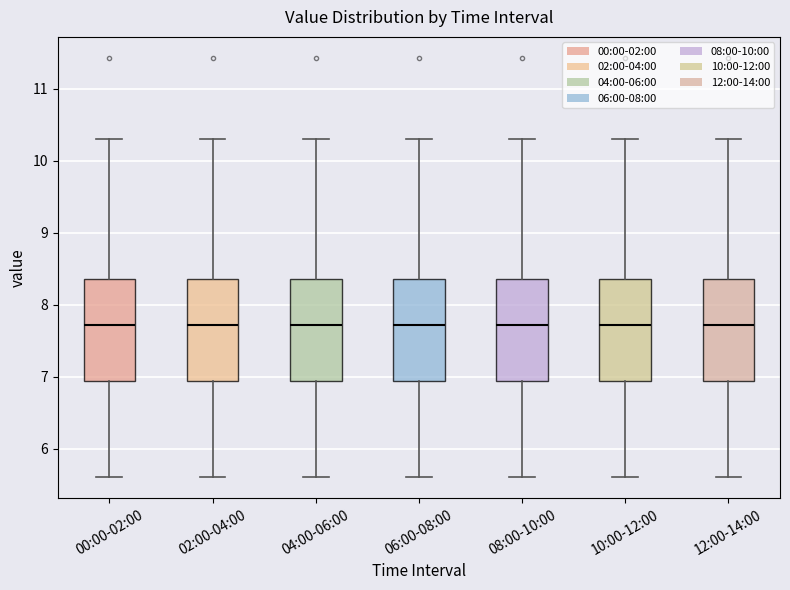

Where does the upper whisker of the box for 06:00-08:00 end on the y-axis? The values are not printed on the chart, so give them approximately, as read against the axis.

10.3